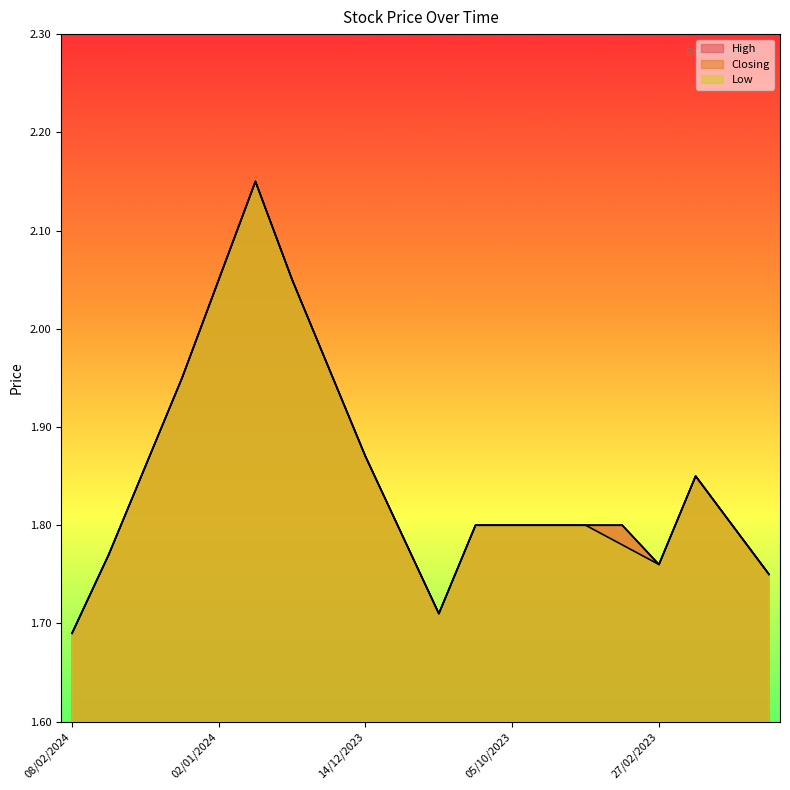

The Low series shows 1.8 at 14/08/2023. True or false?

True